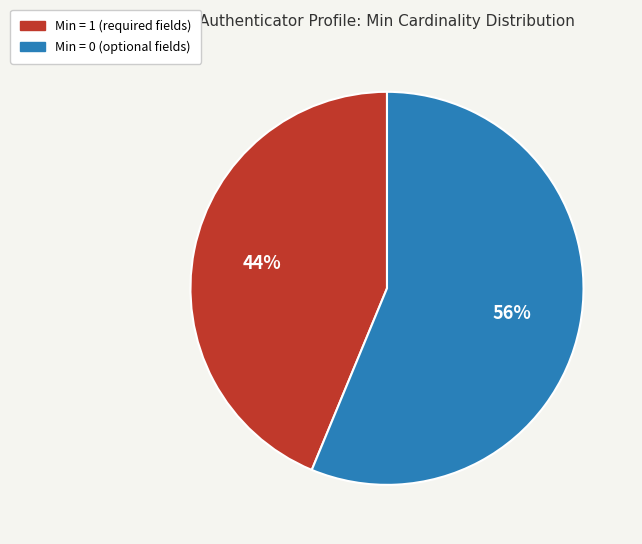

Is there any slice that represents more than half of the pie?

Yes